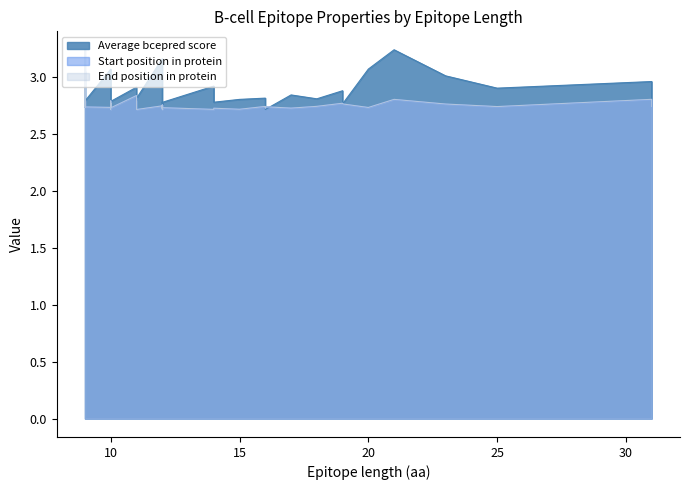

True or false: Average bcepred score has a value of 2.9 at 25.

True